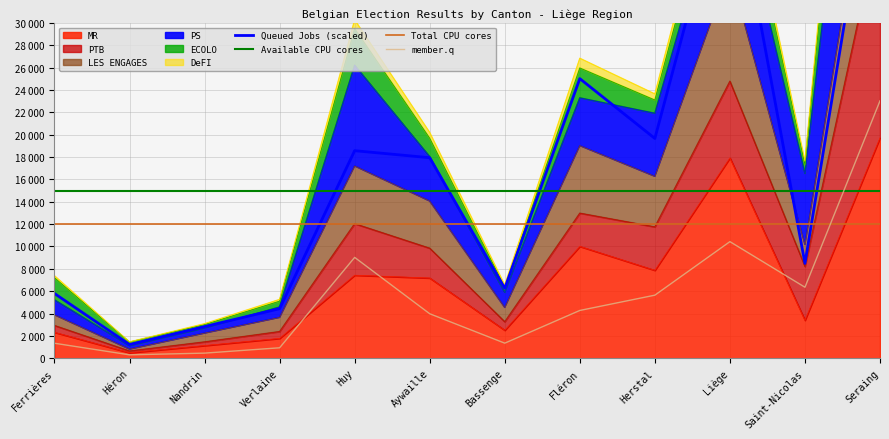

At which category does Queued Jobs (scaled) reach its first local valley?

Héron